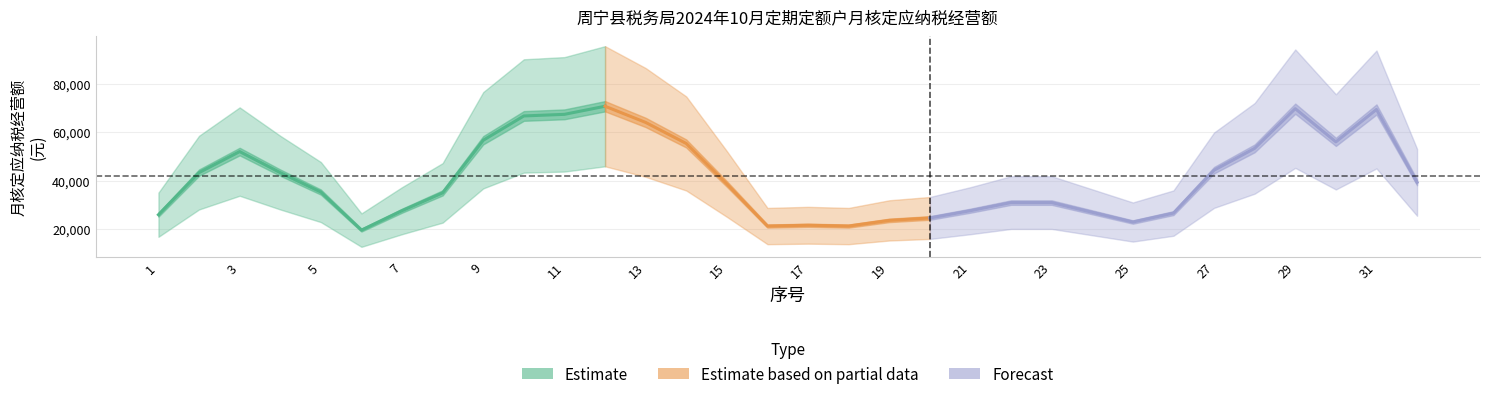

What is the difference between the 月核定应纳税经营额 values at 18 and 6?

1000